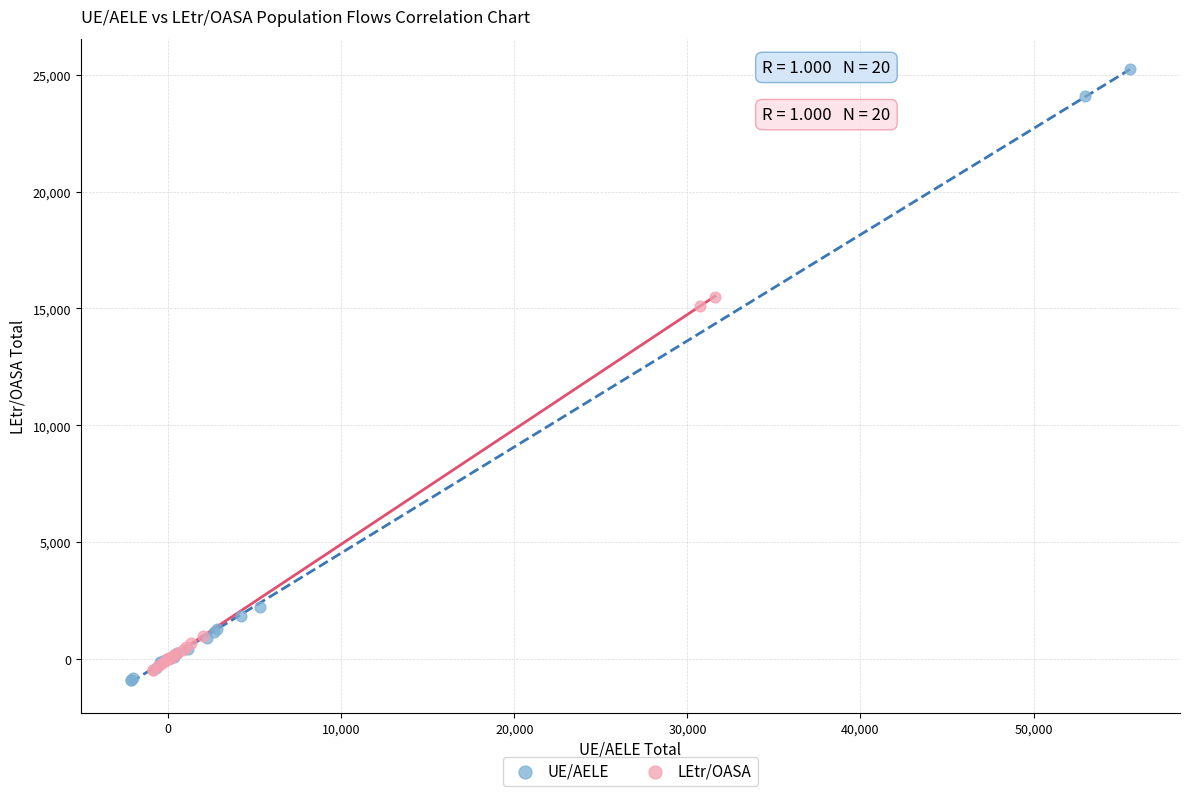

Which series has the largest Y range (max minus min)?

UE/AELE